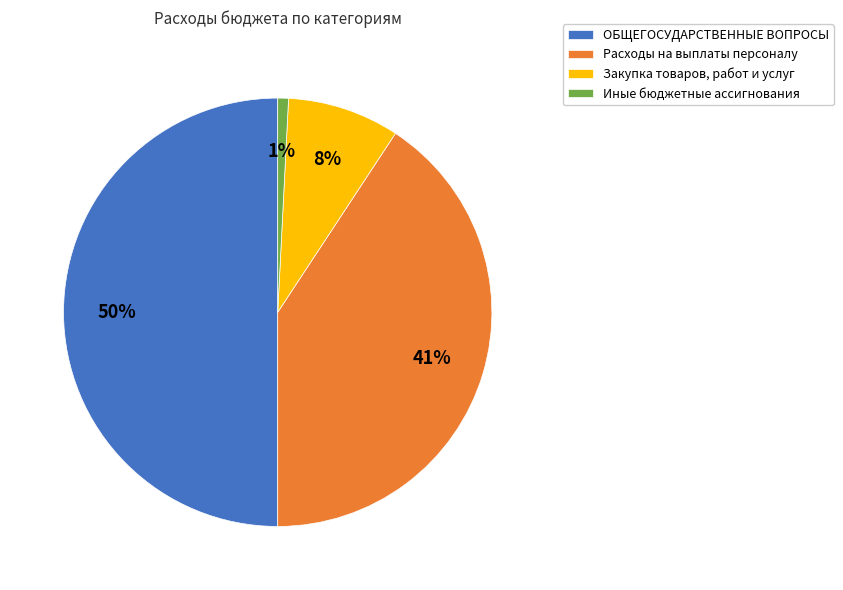

Do Расходы на выплаты персоналу and ОБЩЕГОСУДАРСТВЕННЫЕ ВОПРОСЫ together represent more than half of the pie?

Yes